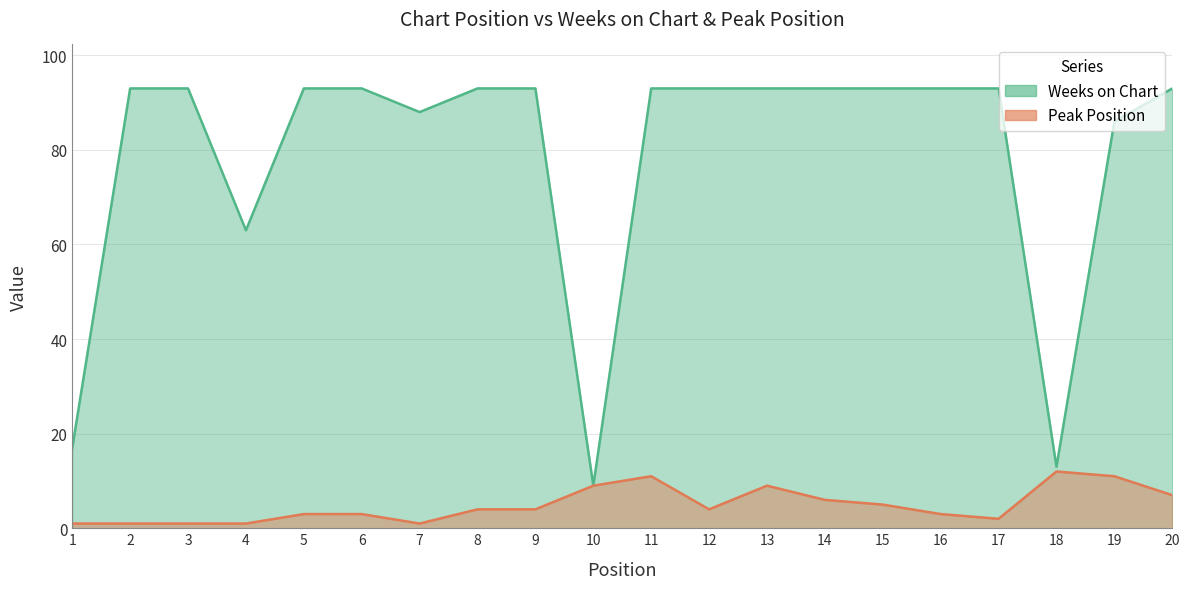

True or false: Peak Position and Weeks on Chart cross at least once.

False